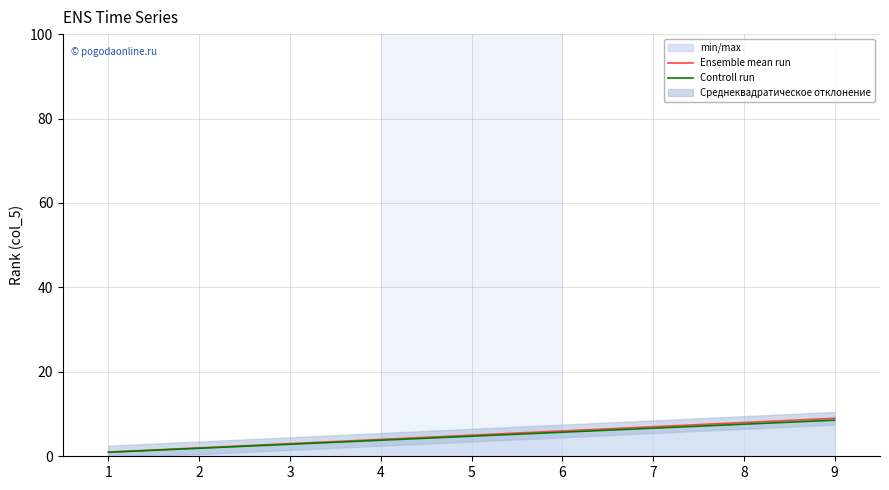

How many data points in Controll run are less than 4?

4